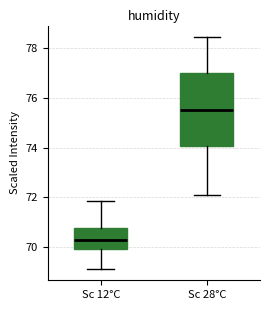

Where does the median line of the box for Sc 28°C sit on the y-axis? The values are not printed on the chart, so give them approximately, as read against the axis.

75.6